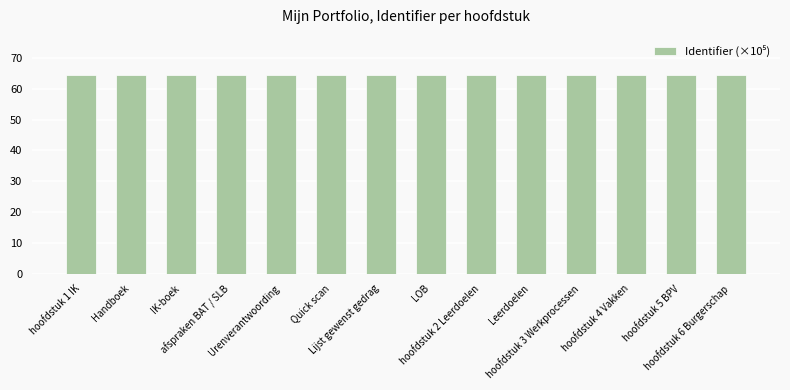

True or false: the data shows 64.5 at hoofdstuk 5 BPV.

True